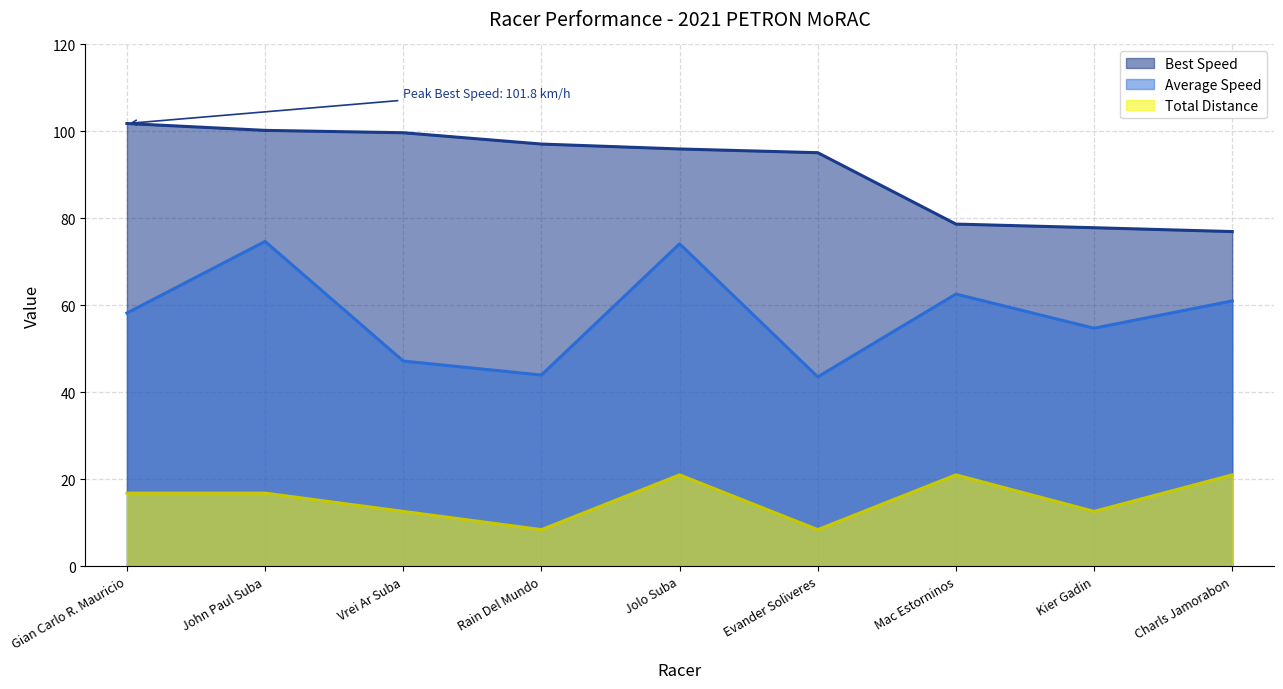

At which category is the sum across all series the highest?

John Paul Suba